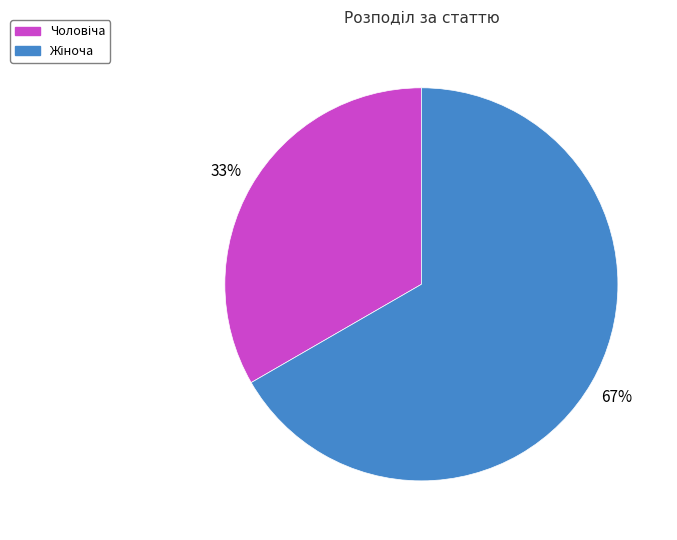

To the nearest percent, what is the average slice percentage?

50%